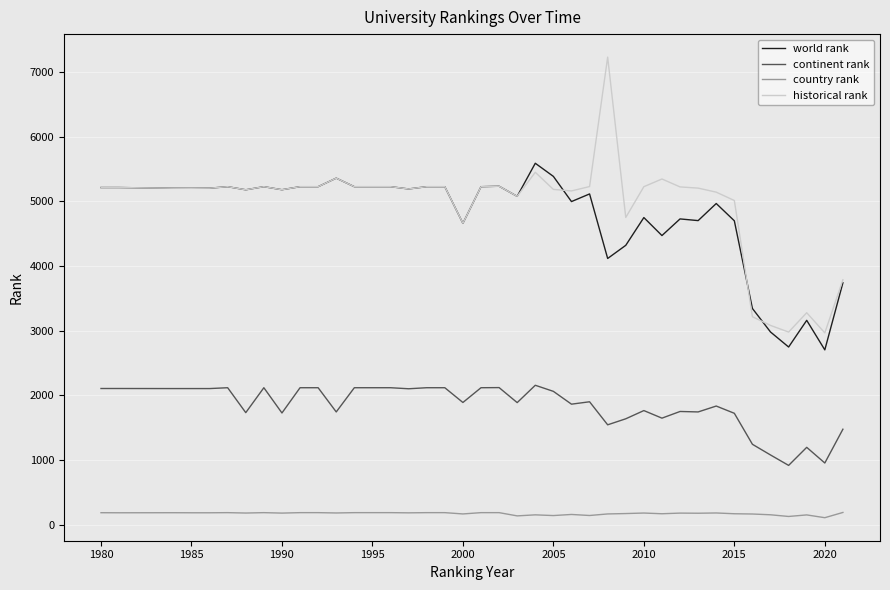

How many lines are shown in the chart?

4